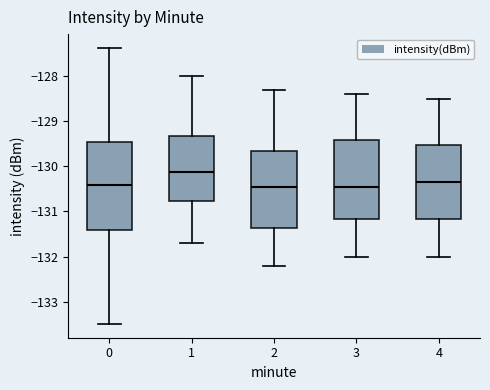

Reading left to right, transcribe this box plot: for each box, give where its median line is, the range the box spans, and where its two whiskers end, as read against the y-axis. The values are not printed on the chart, so give them approximately, as read against the axis.

0: median -130.4, box -131.4 to -129.5, whiskers -133.5 to -127.4
1: median -130.1, box -130.8 to -129.3, whiskers -131.7 to -128.0
2: median -130.4, box -131.4 to -129.6, whiskers -132.2 to -128.3
3: median -130.4, box -131.2 to -129.4, whiskers -132.0 to -128.4
4: median -130.3, box -131.2 to -129.5, whiskers -132.0 to -128.5